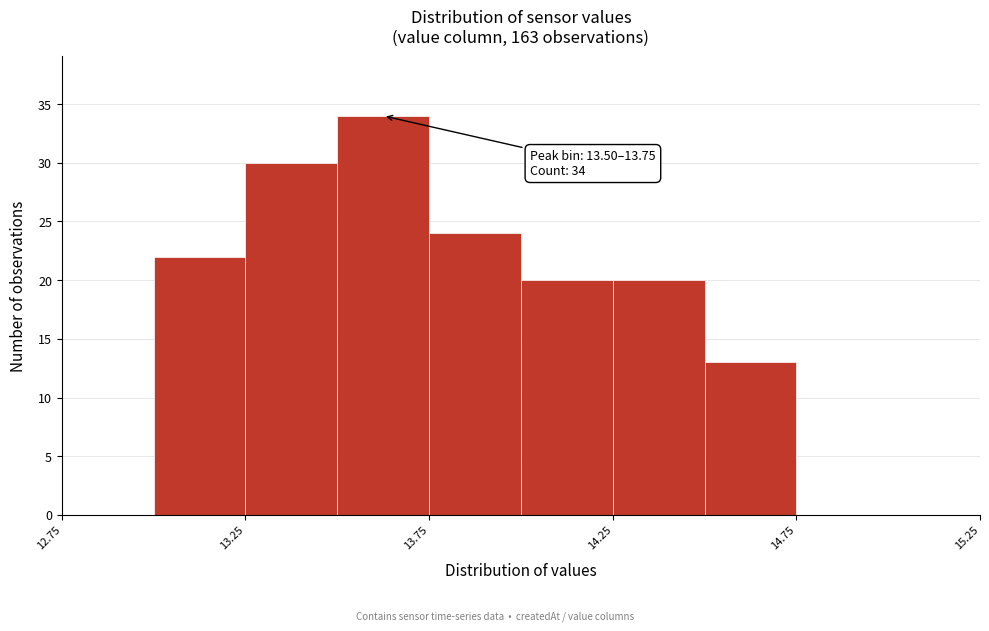

Which range on the x-axis has the tallest bar?

13.50 to 13.75